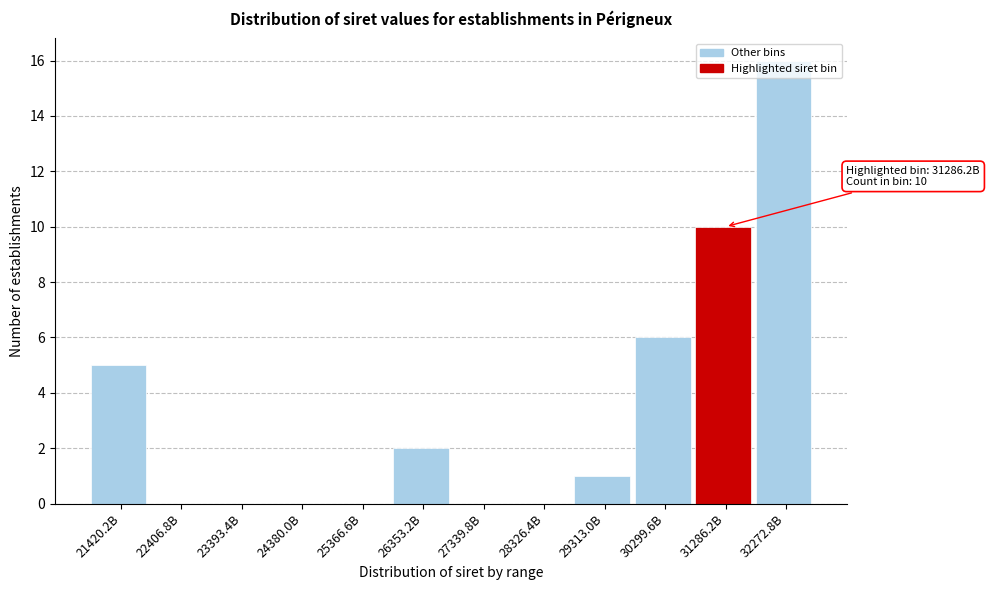

The chart shows a value of 2 at 30299.6B. True or false?

False